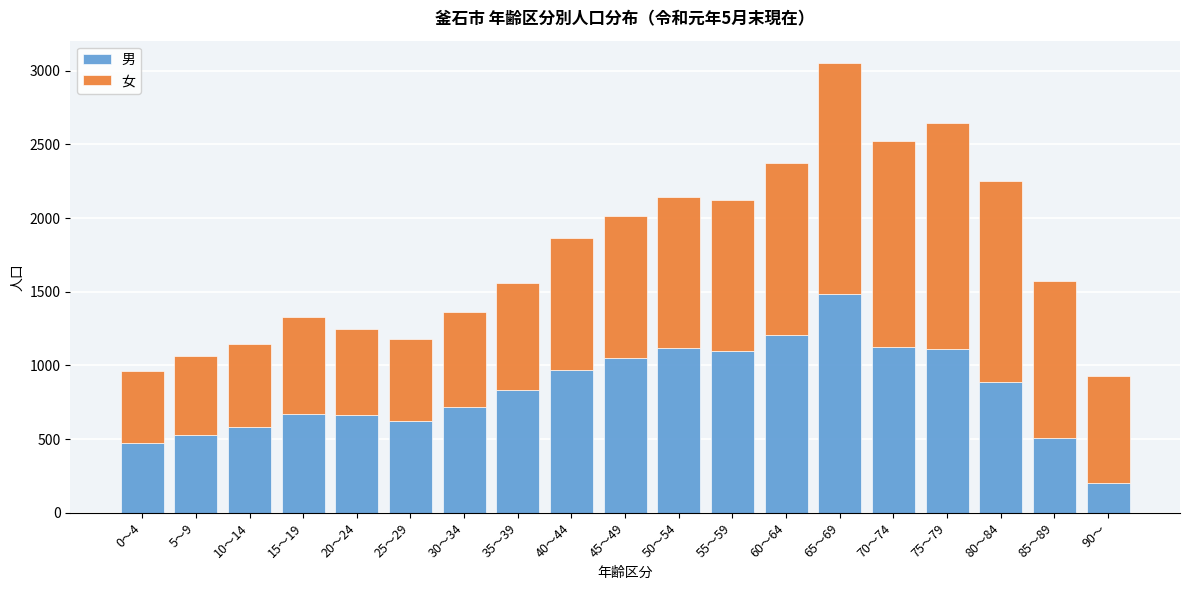

What is the difference between the second highest and minimum values in the 男 series?

1001